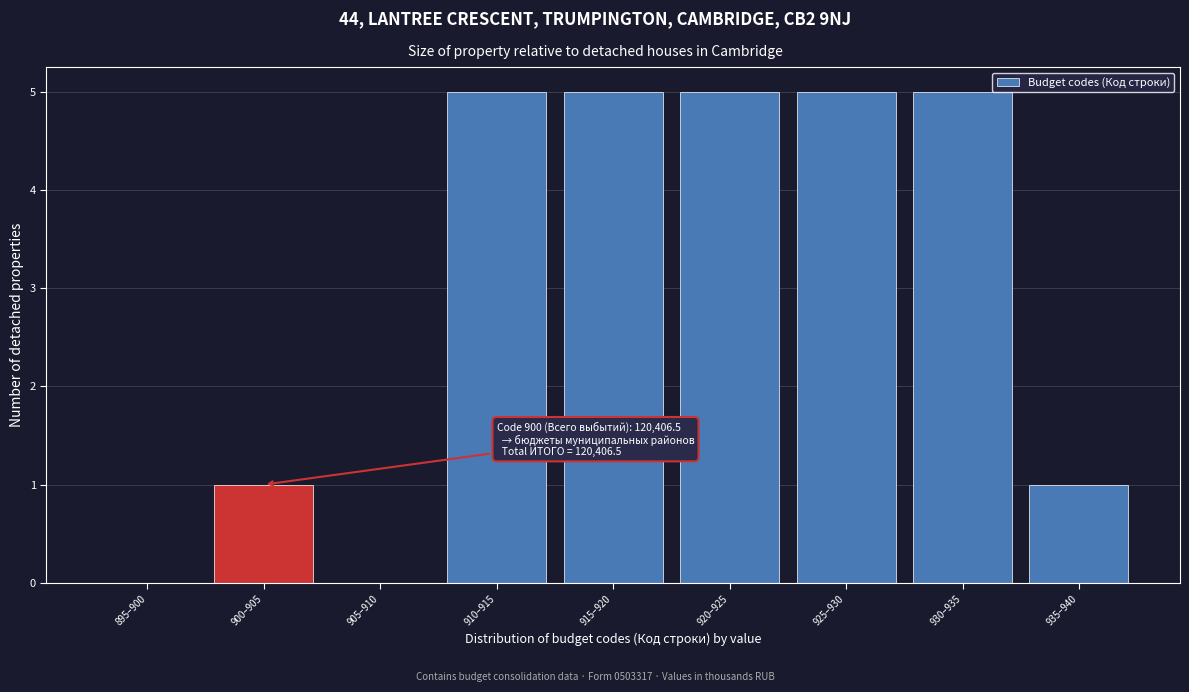

Reading right to left, transcribe all the data shown in this chart.

935–940=1	930–935=5	925–930=5	920–925=5	915–920=5	910–915=5	905–910=0	900–905=1	895–900=0